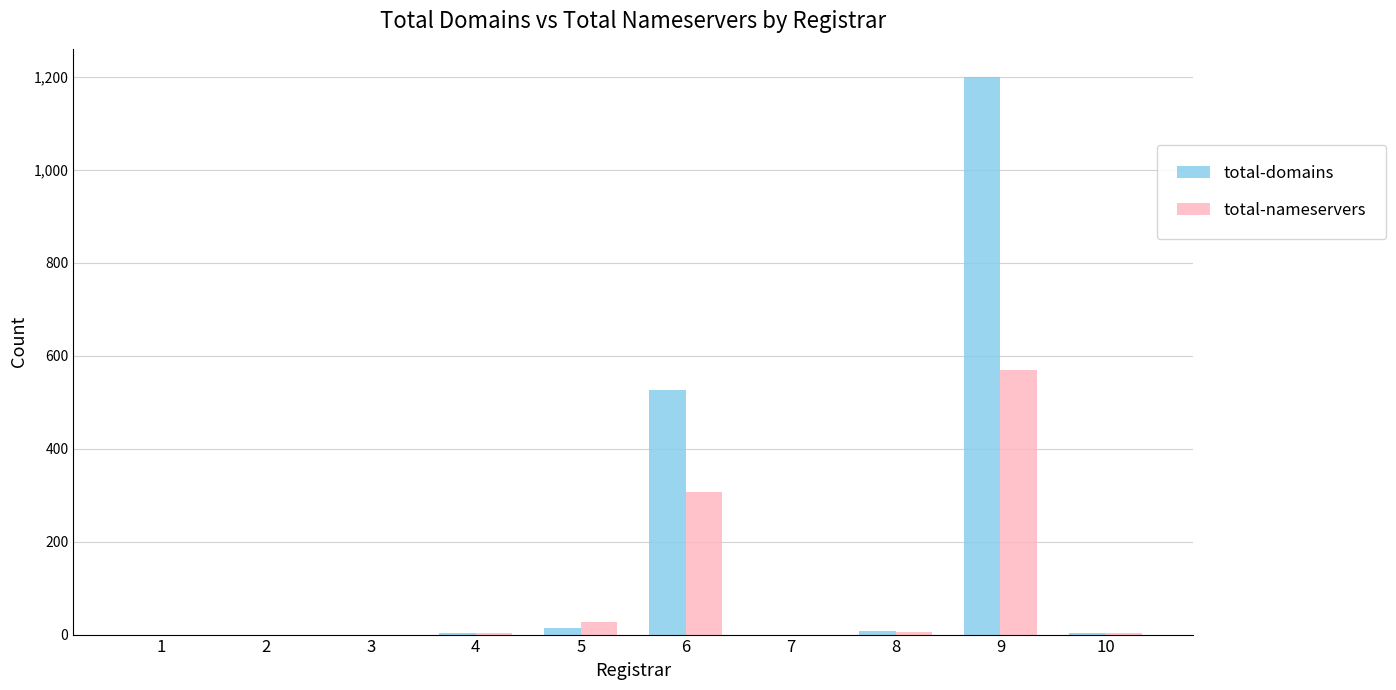

At which category is the sum across all series the highest?

9